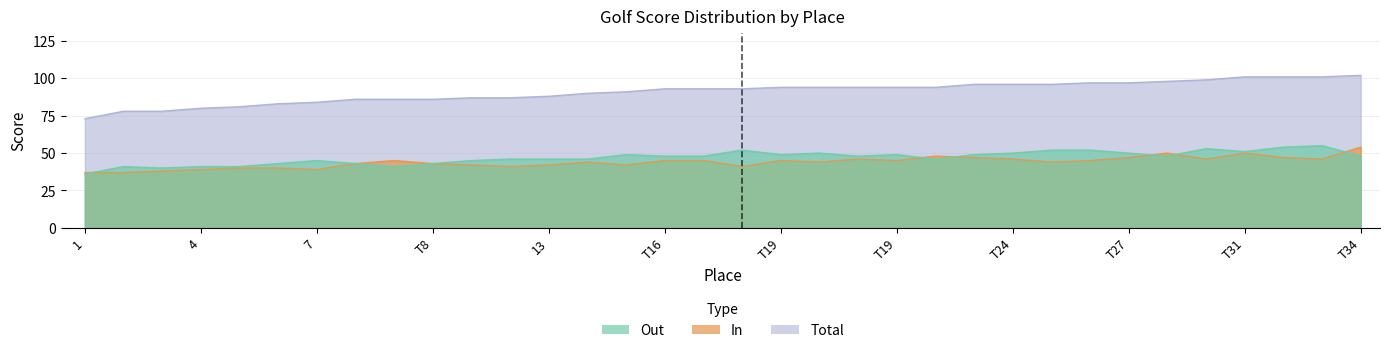

After their last crossing, which series has the higher values: In or Out?

In